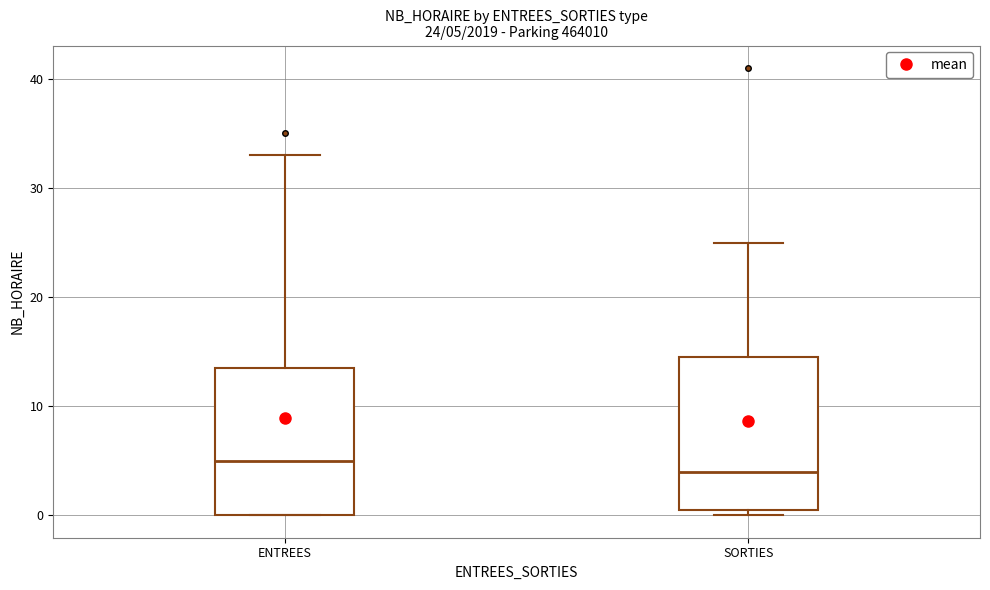

Which box has the lowest median line?

SORTIES